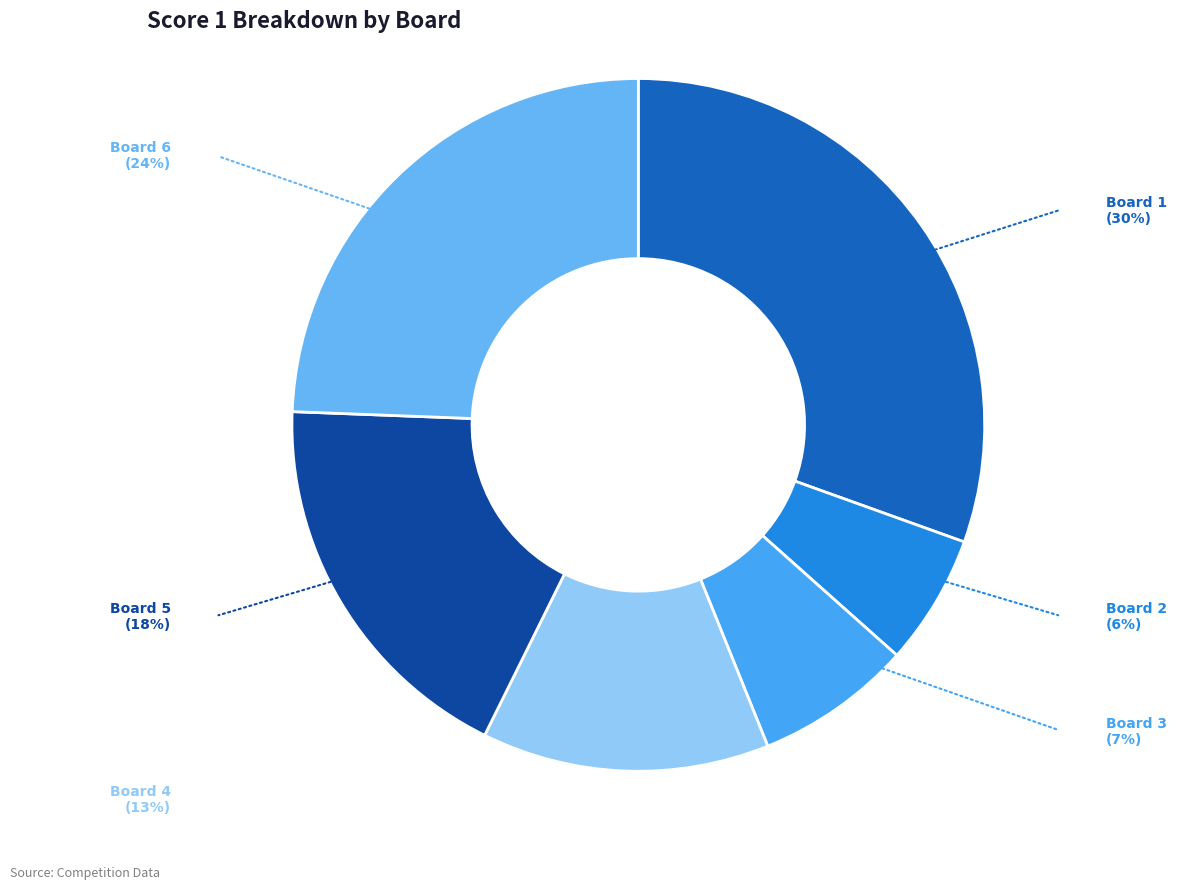

How many segments does this pie chart have?

6